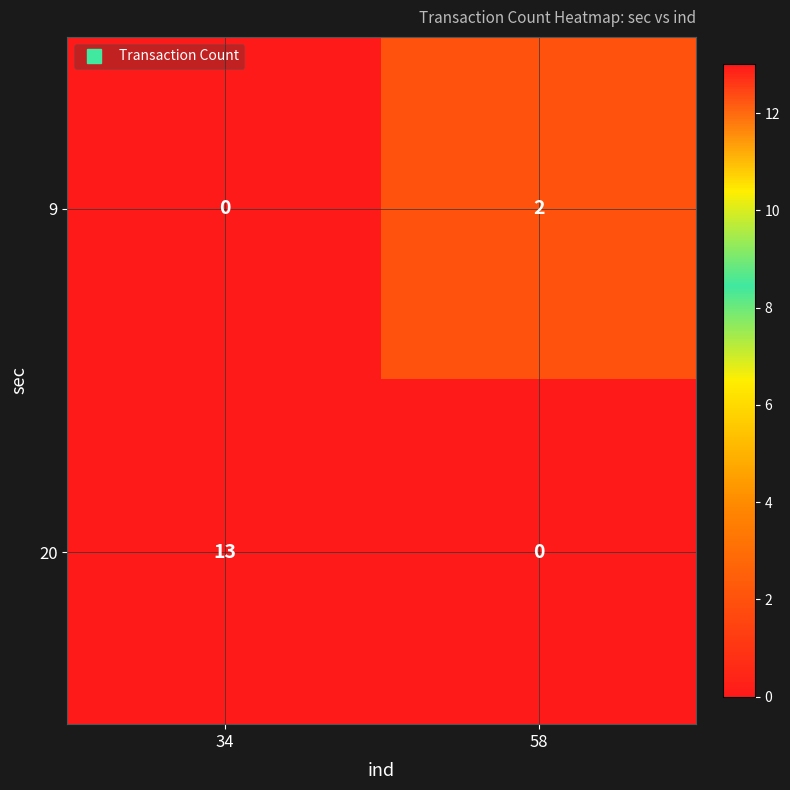

What is the difference between the maximum and minimum values in the 20 series?

13